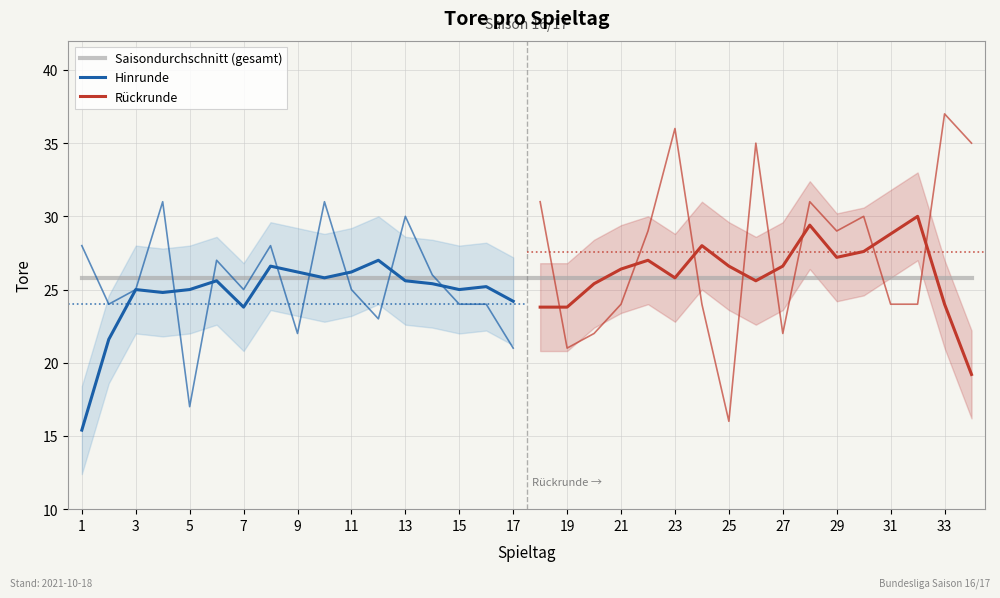

The chart shows a value of 24 at 21. True or false?

True